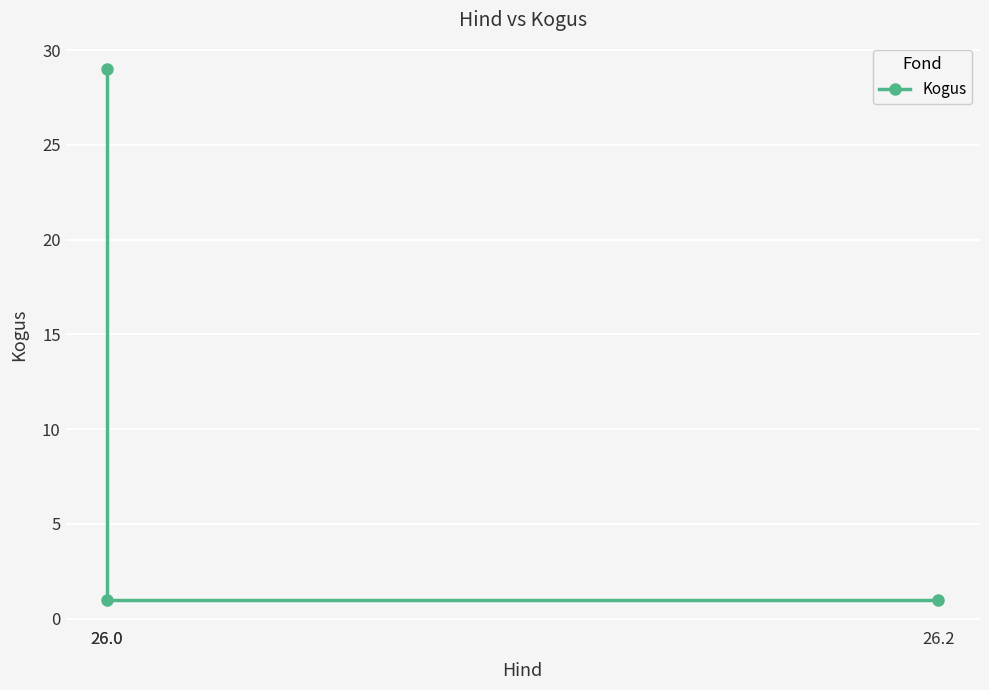

True or false: the data shows 1 at 26.2.

True